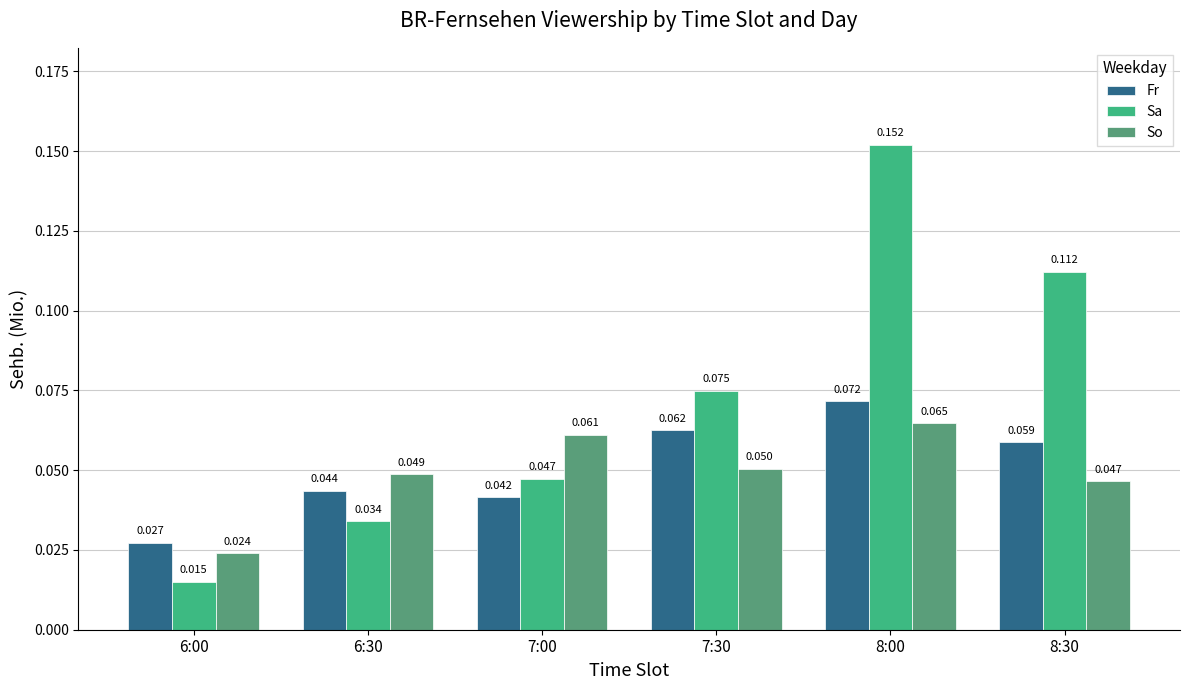

What position from the left is 7:00?

3